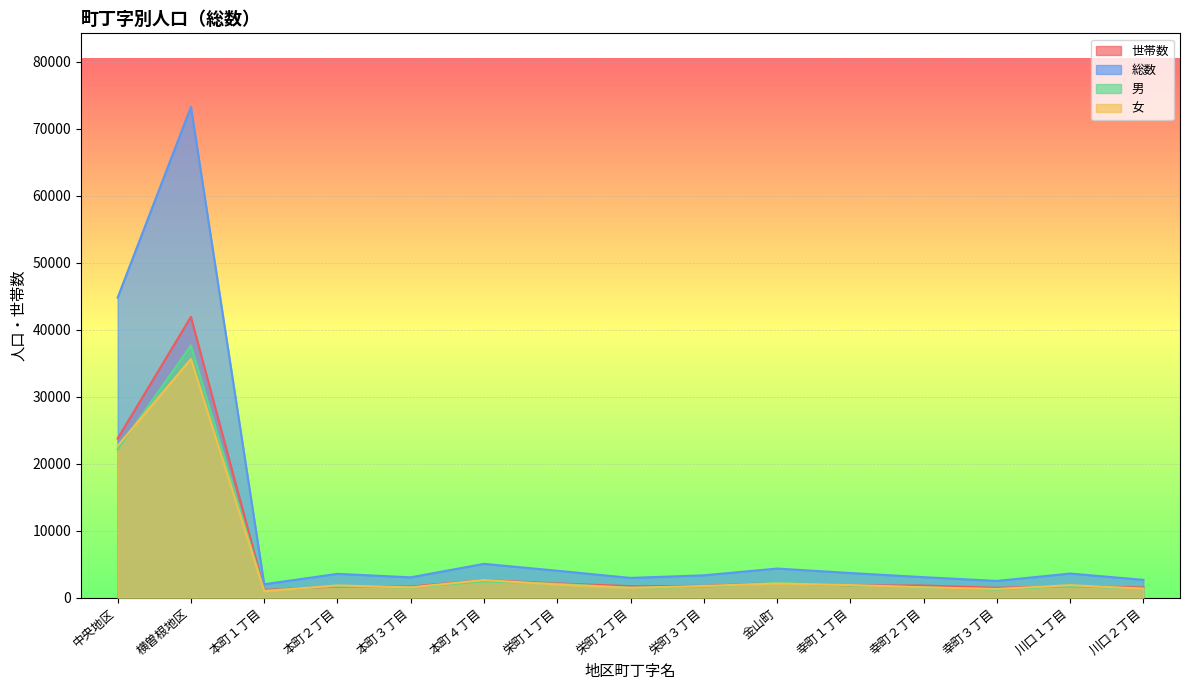

What is the label of the 10th point from the left?

金山町